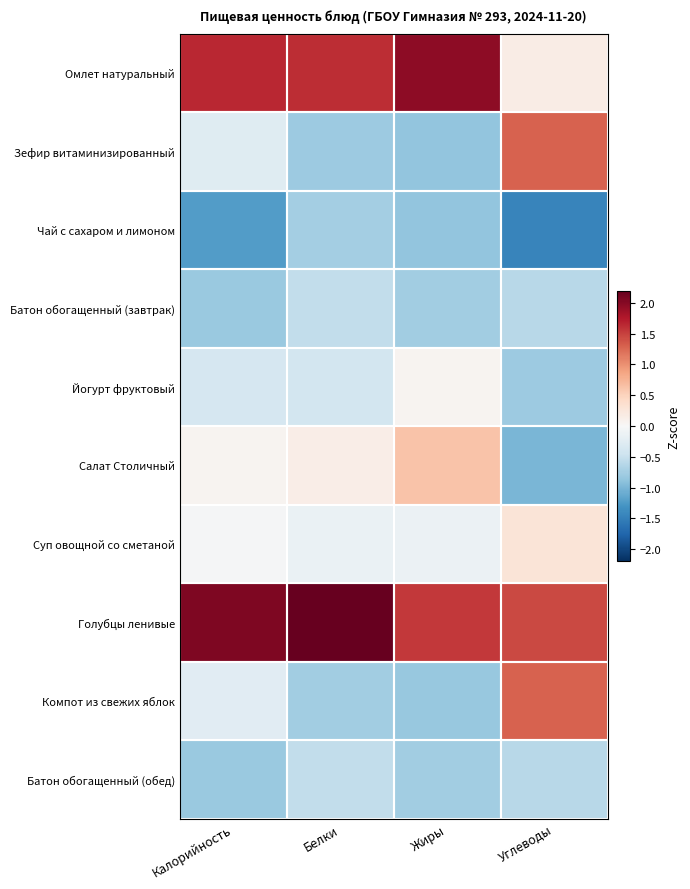

At how many categories does at least one series exceed 0?

4